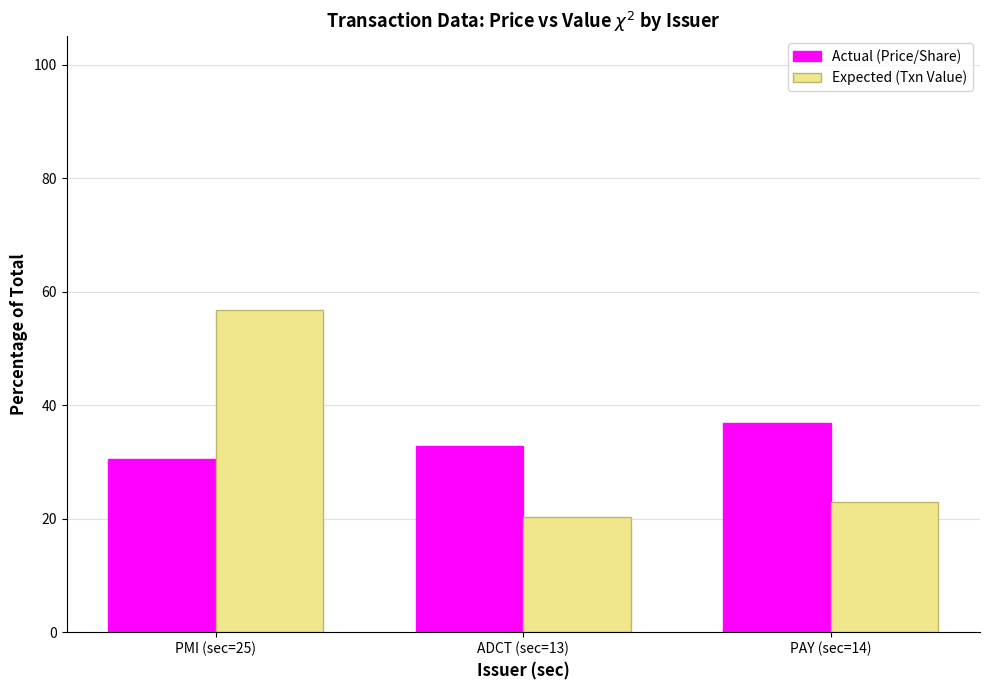

Is the value of Expected (Txn Value) at PMI (sec=25) greater than the value of Actual (Price/Share) at ADCT (sec=13)?

Yes